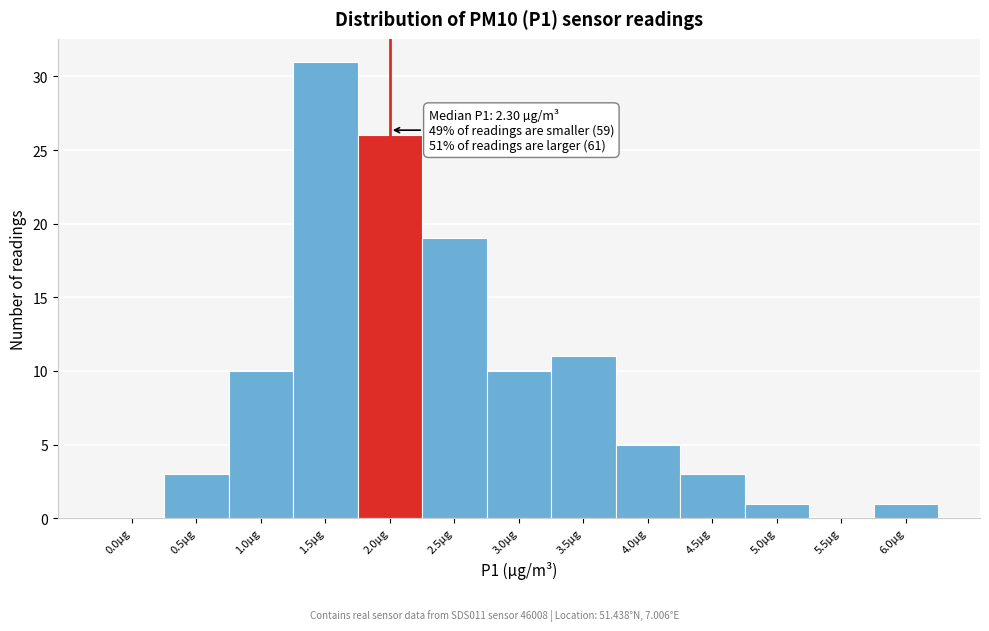

Reading right to left, transcribe all the data shown in this chart.

6.0µg=1	5.5µg=0	5.0µg=1	4.5µg=3	4.0µg=5	3.5µg=11	3.0µg=10	2.5µg=19	2.0µg=26	1.5µg=31	1.0µg=10	0.5µg=3	0.0µg=0